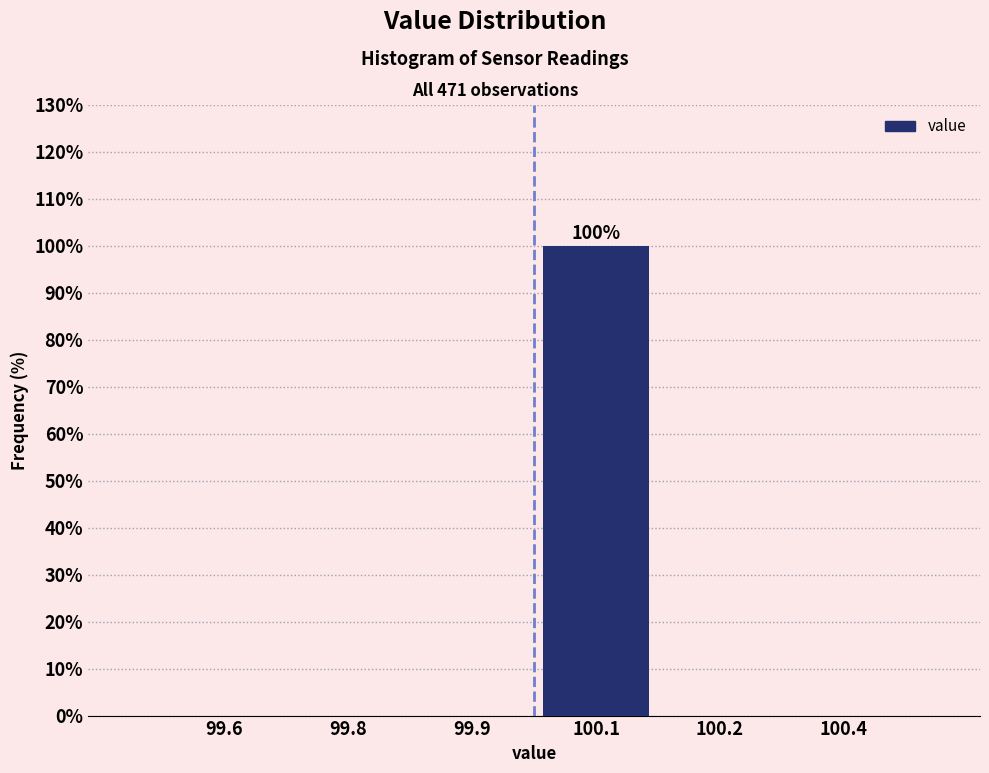

Reading left to right, list all the values displayed in this chart.

99.6=0	99.8=0	99.9=0	100.1=100	100.2=0	100.4=0